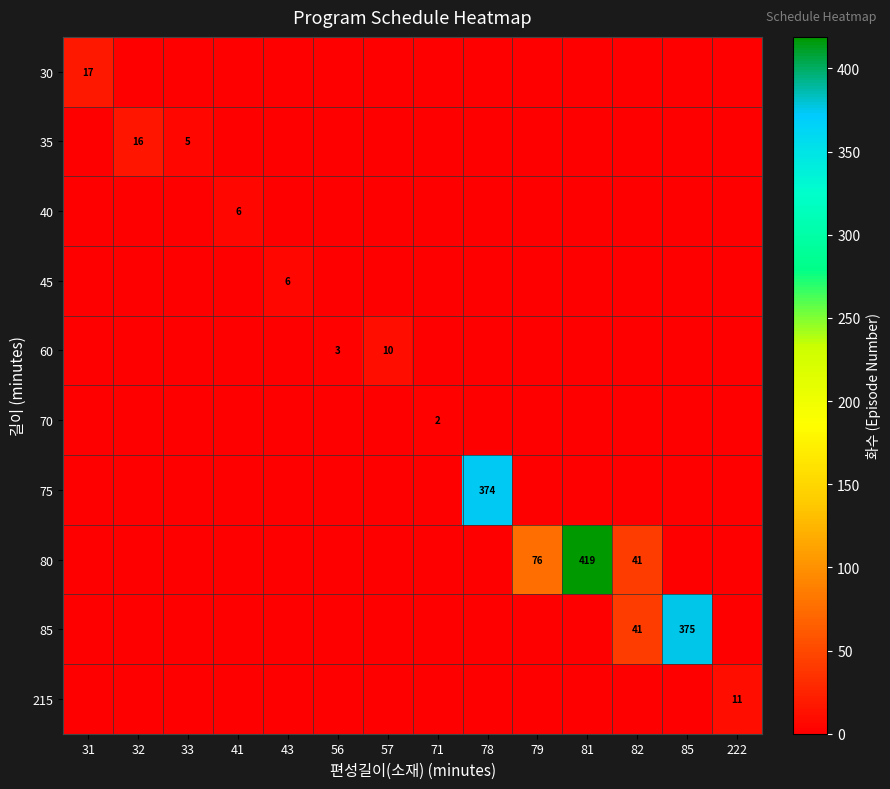

At 81, list the series in order from smallest to largest.

30, 35, 40, 45, 60, 70, 75, 85, 215, 80